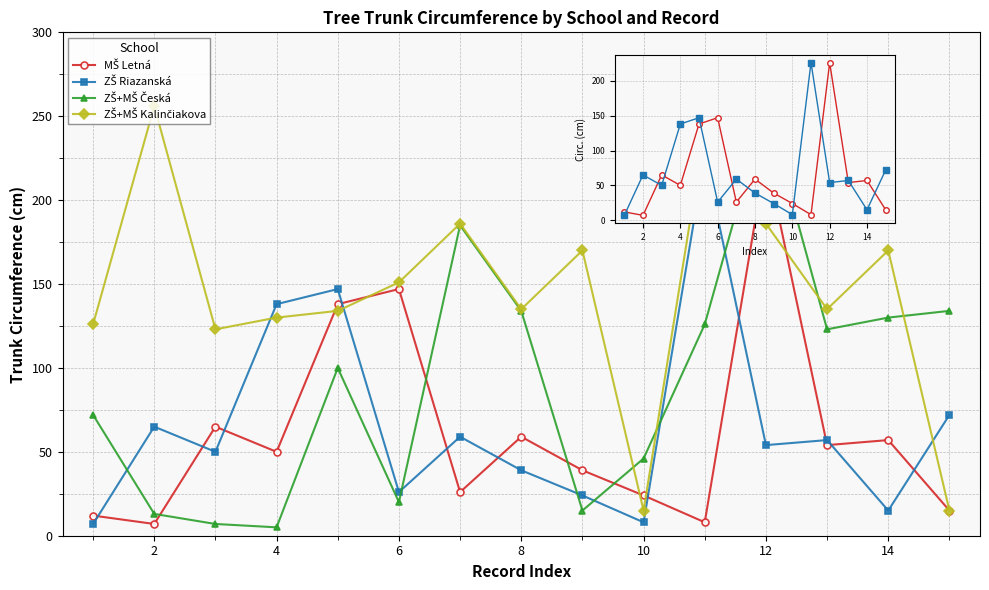

Which series has the widest spread of values?

ZŠ+MŠ Česká